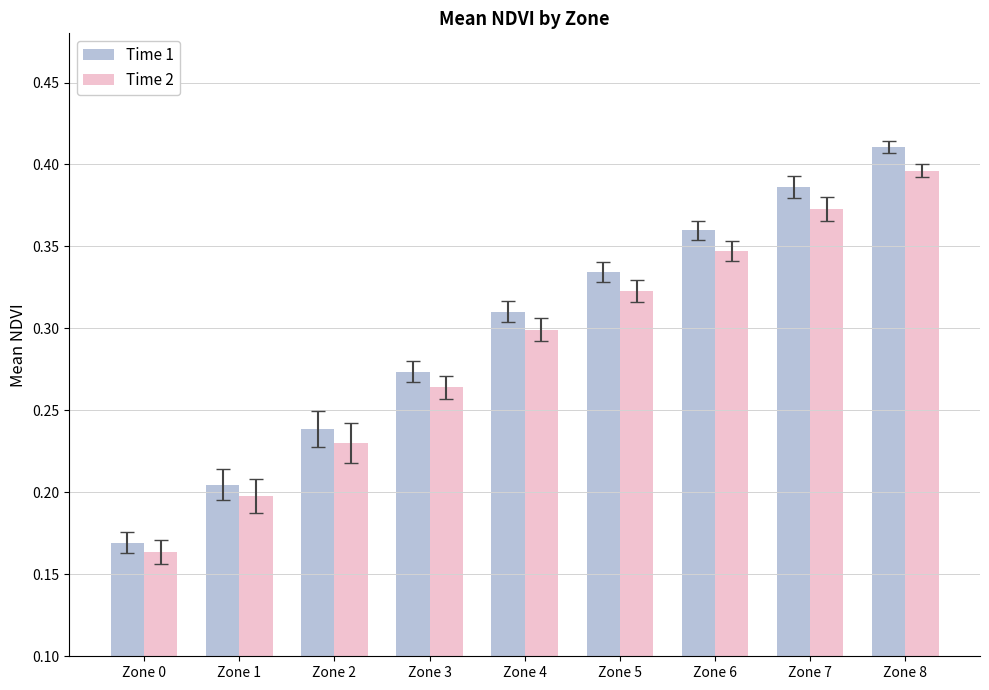

Rank the series at Zone 0 from lowest to highest value.

Time 2, Time 1